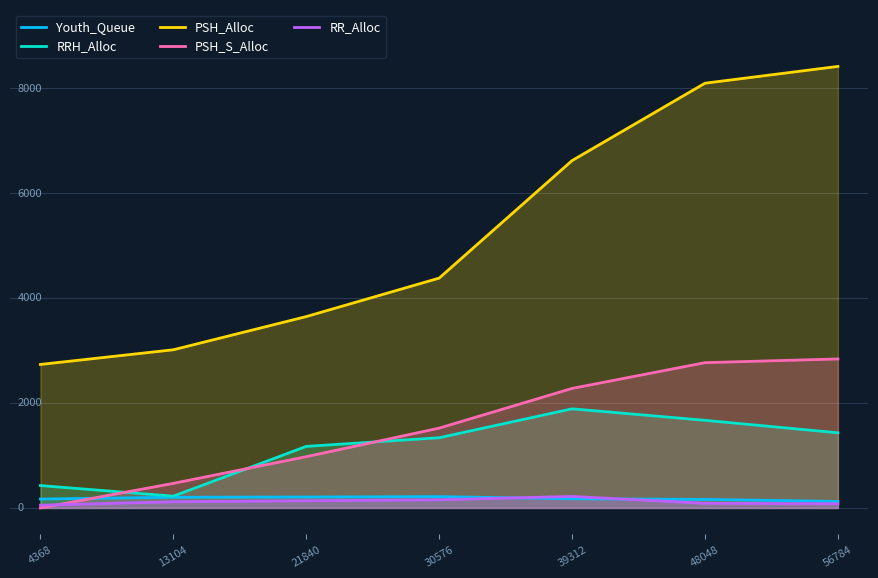

Reading right to left, extract all data points from this chart.

Youth_Queue: 56784=125	48048=163	39312=175	30576=216	21840=209	13104=204	4368=170
RRH_Alloc: 56784=1433	48048=1671	39312=1890	30576=1339	21840=1174	13104=225	4368=427
PSH_Alloc: 56784=8418	48048=8098	39312=6623	30576=4382	21840=3649	13104=3016	4368=2736
PSH_S_Alloc: 56784=2841	48048=2770	39312=2279	30576=1522	21840=977	13104=469	4368=0
RR_Alloc: 56784=79	48048=88	39312=220	30576=156	21840=137	13104=117	4368=53